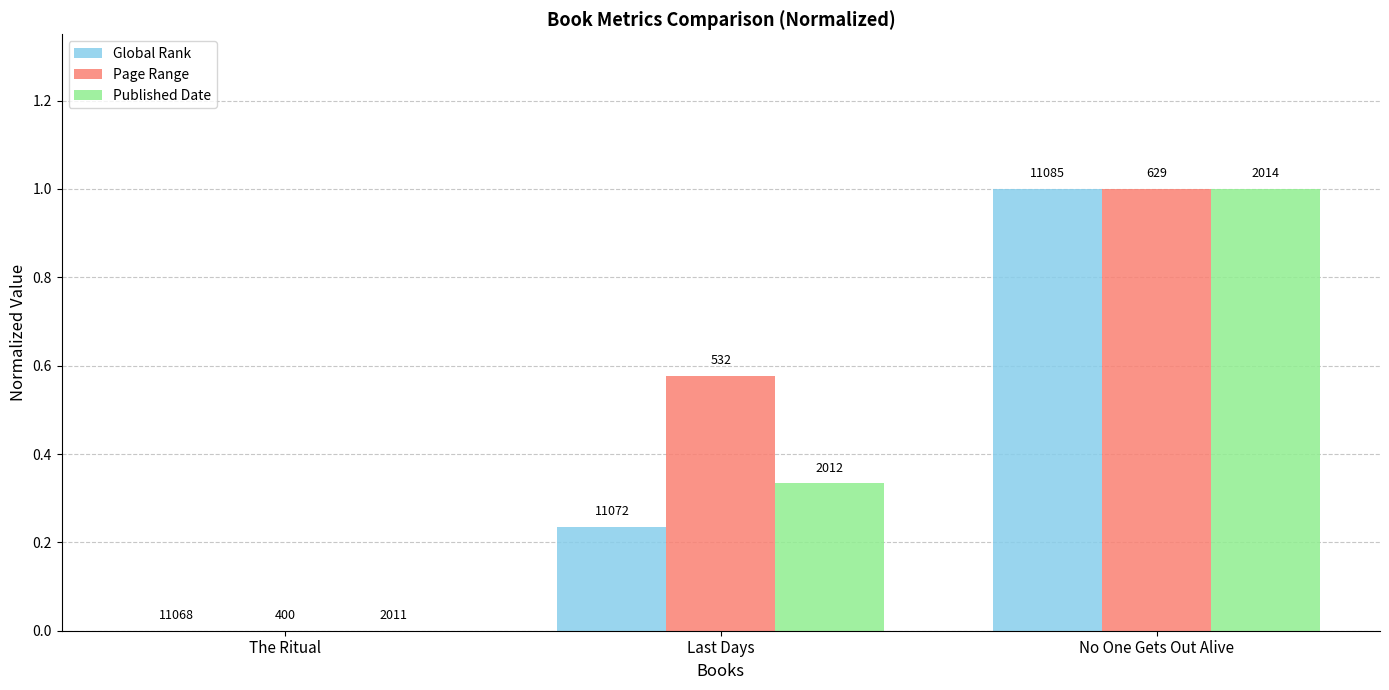

Between The Ritual and Last Days, which is larger?

Last Days